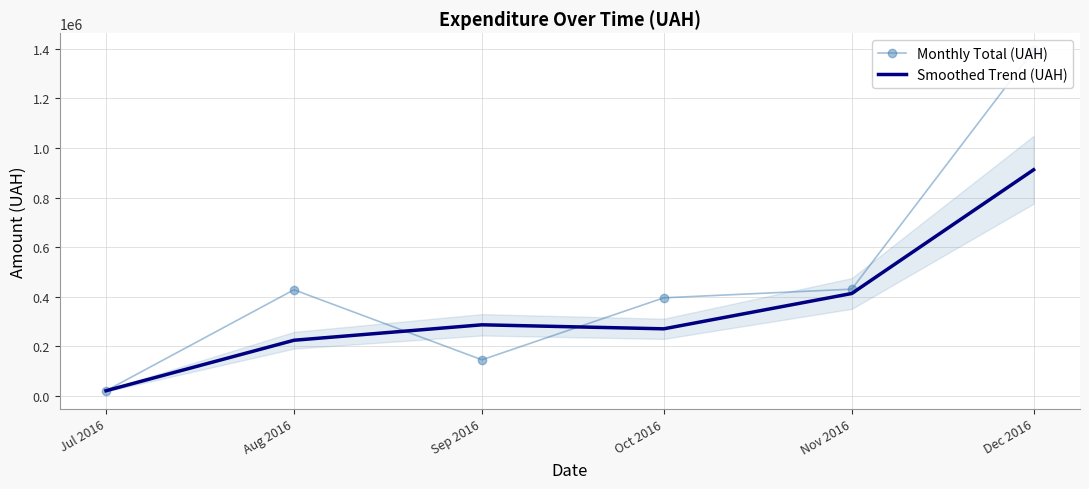

Rank the categories by Smoothed Trend (UAH) value from lowest to highest.

Jul 2016, Aug 2016, Oct 2016, Sep 2016, Nov 2016, Dec 2016